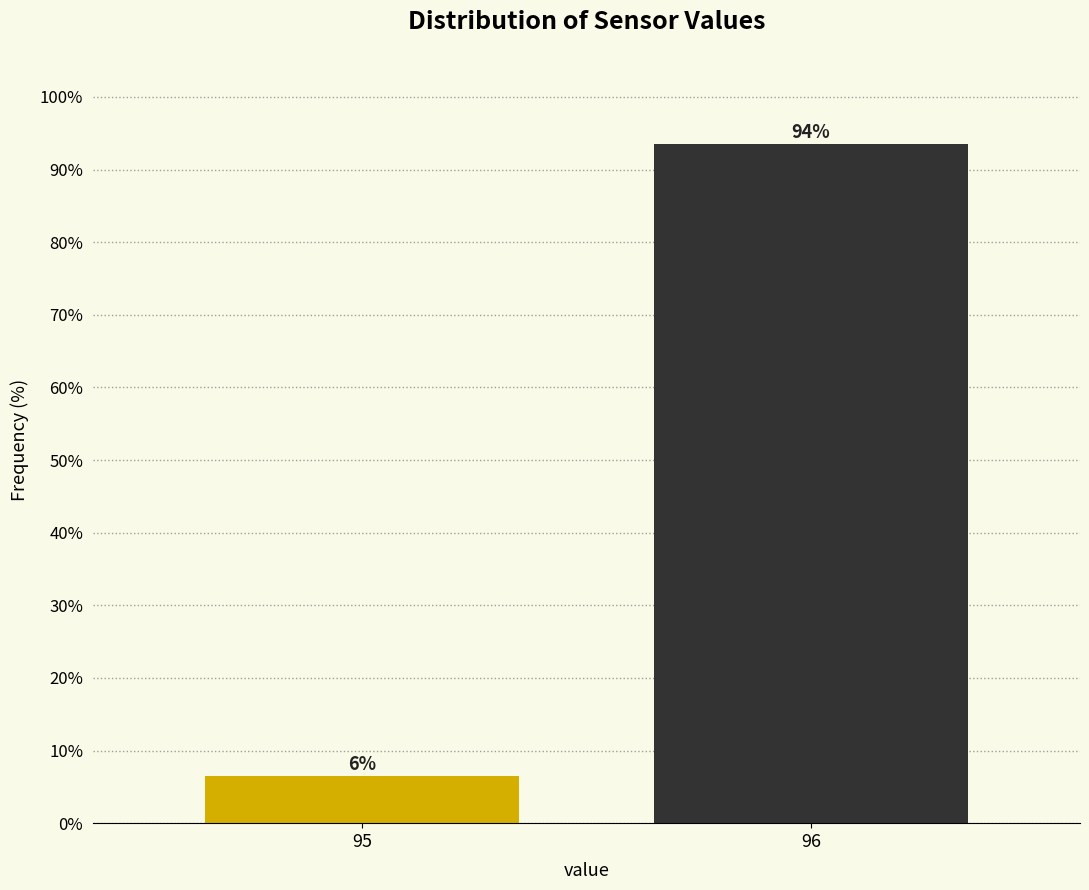

Does the chart contain any negative values?

No